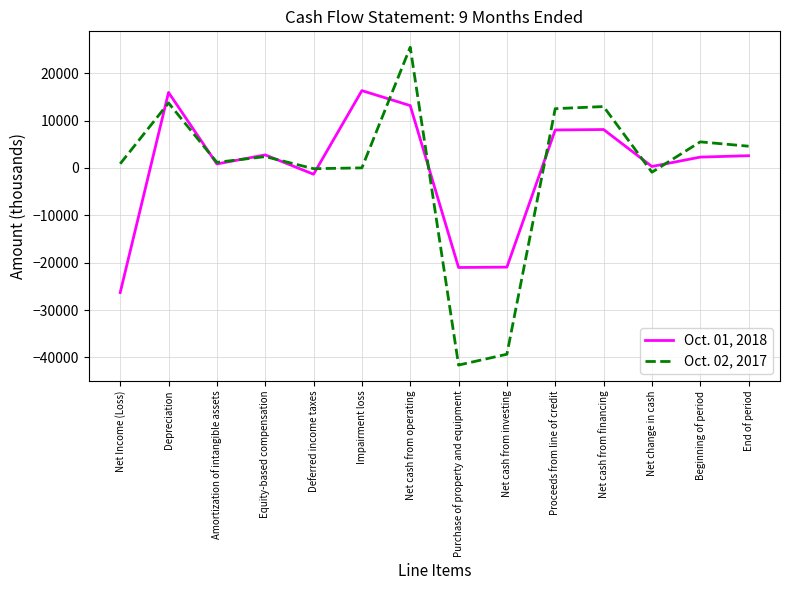

What is the difference between the second highest and minimum values in the Oct. 01, 2018 series?

42243